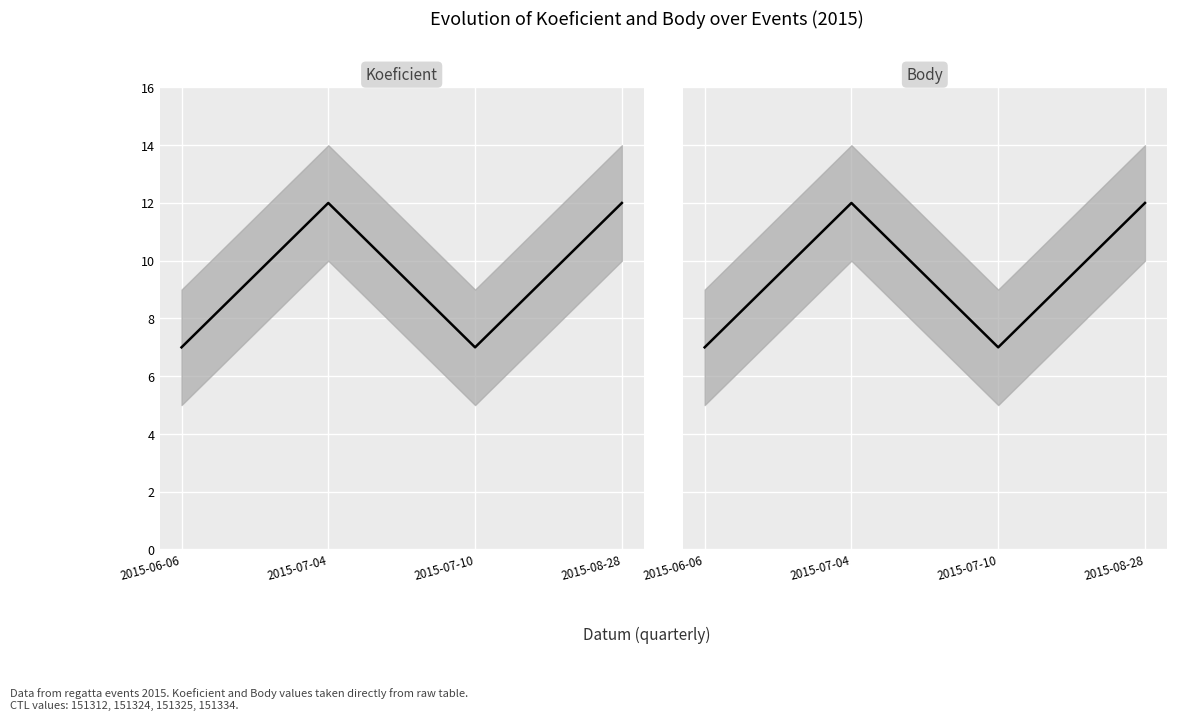

How many lines are shown in the chart?

2